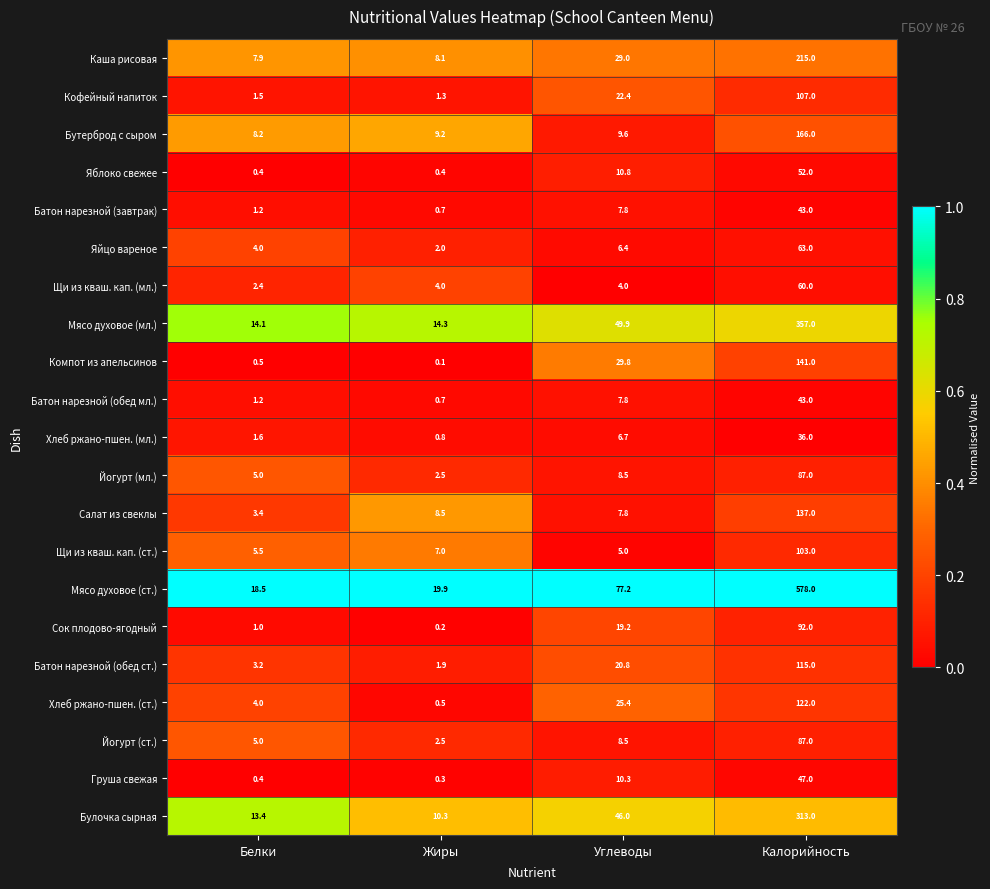

What is the total value across all series at Углеводы?

412.9